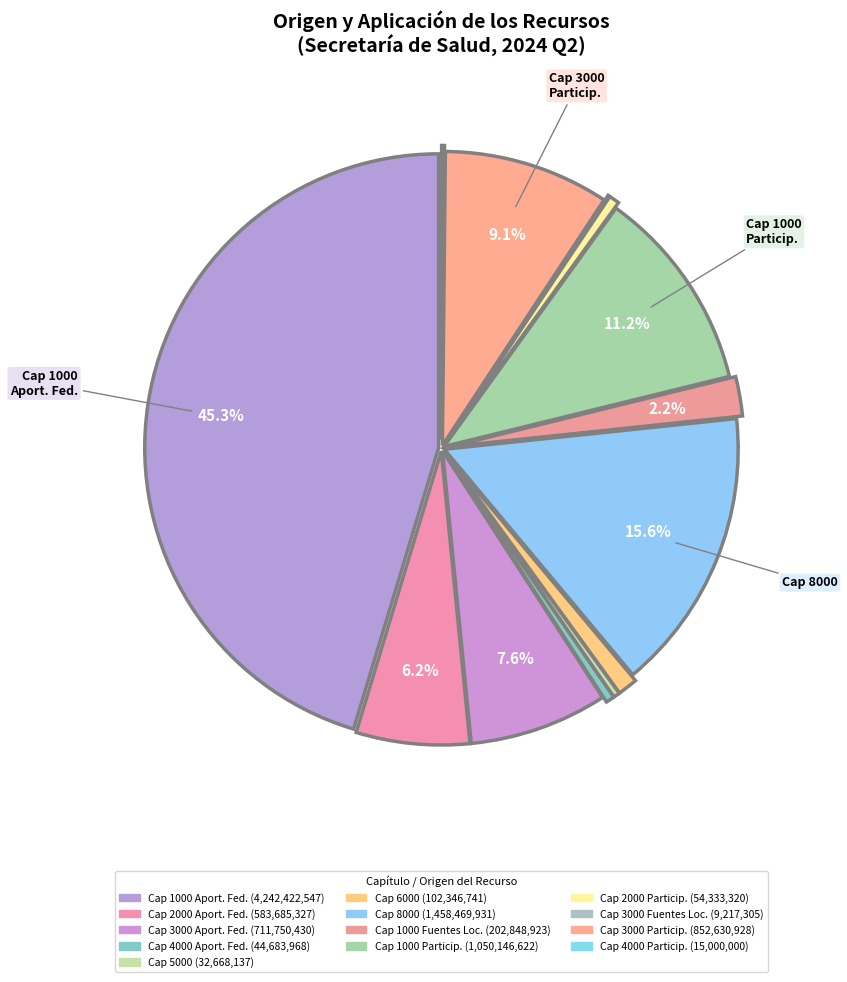

How many segments does this pie chart have?

13